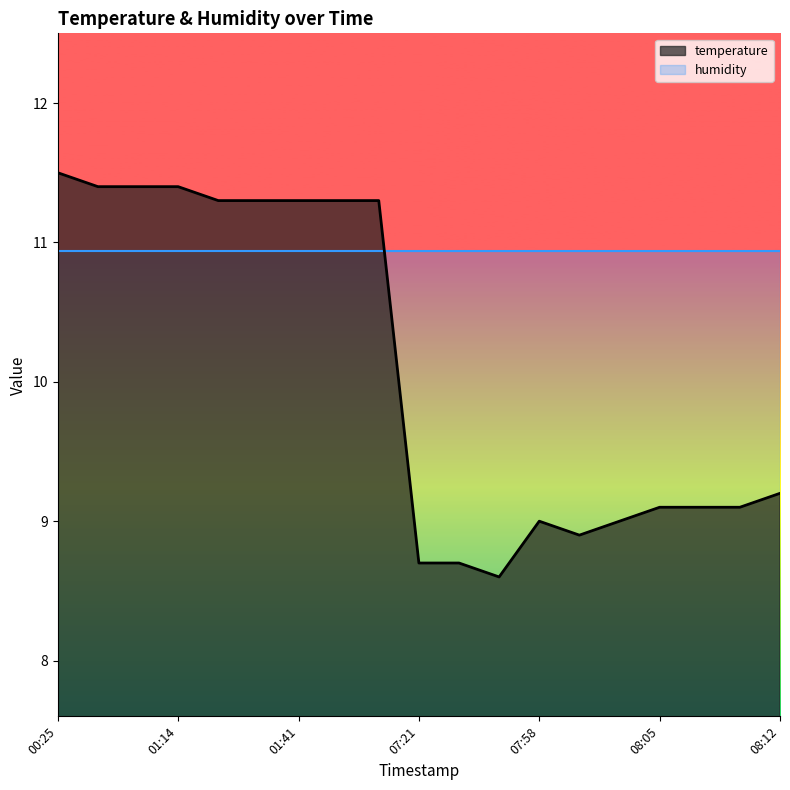

Approximately how many times larger is the value at 02:18 compared to 01:12?

1.0